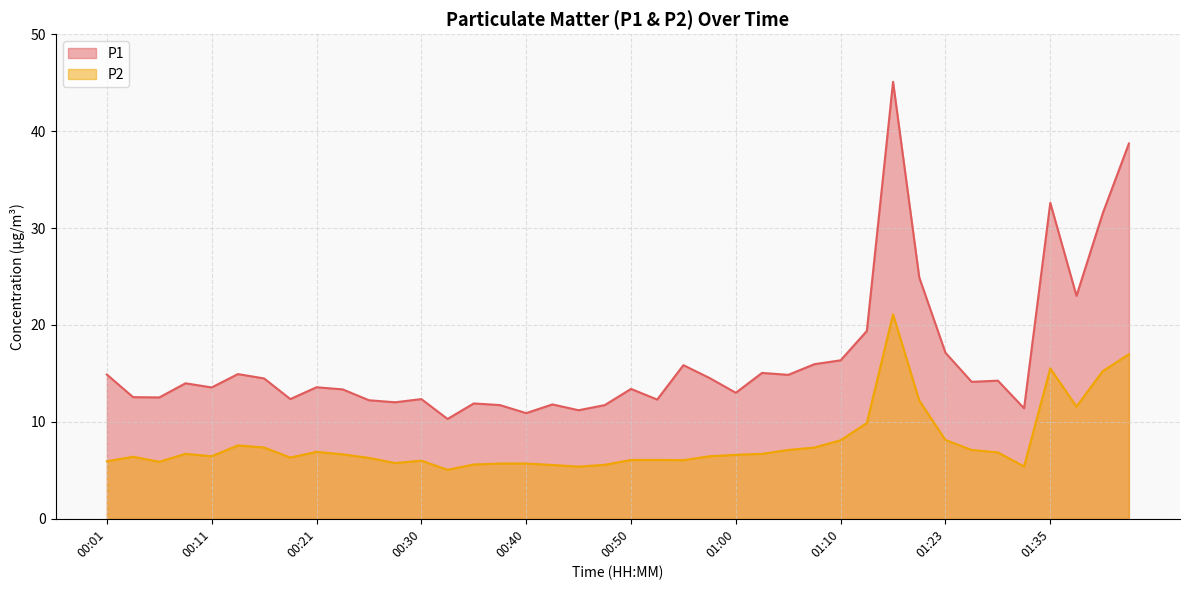

True or false: P1 and P2 cross at least once.

False